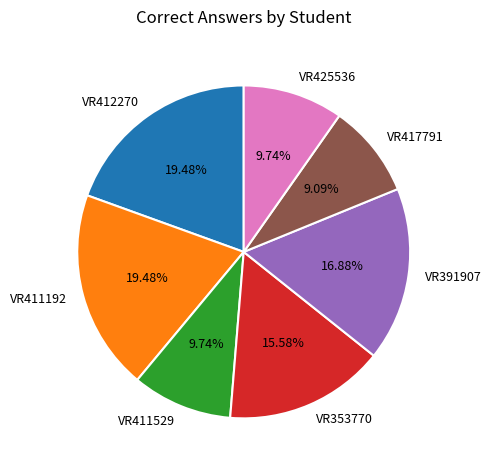

Does VR417791 account for over 50% of the chart?

No